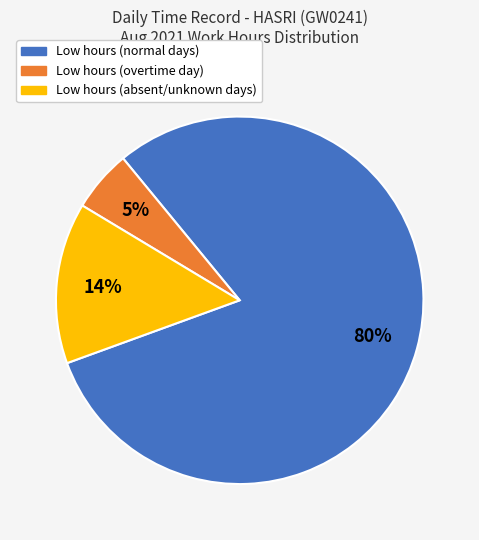

To the nearest percent, what is the average slice percentage?

33%